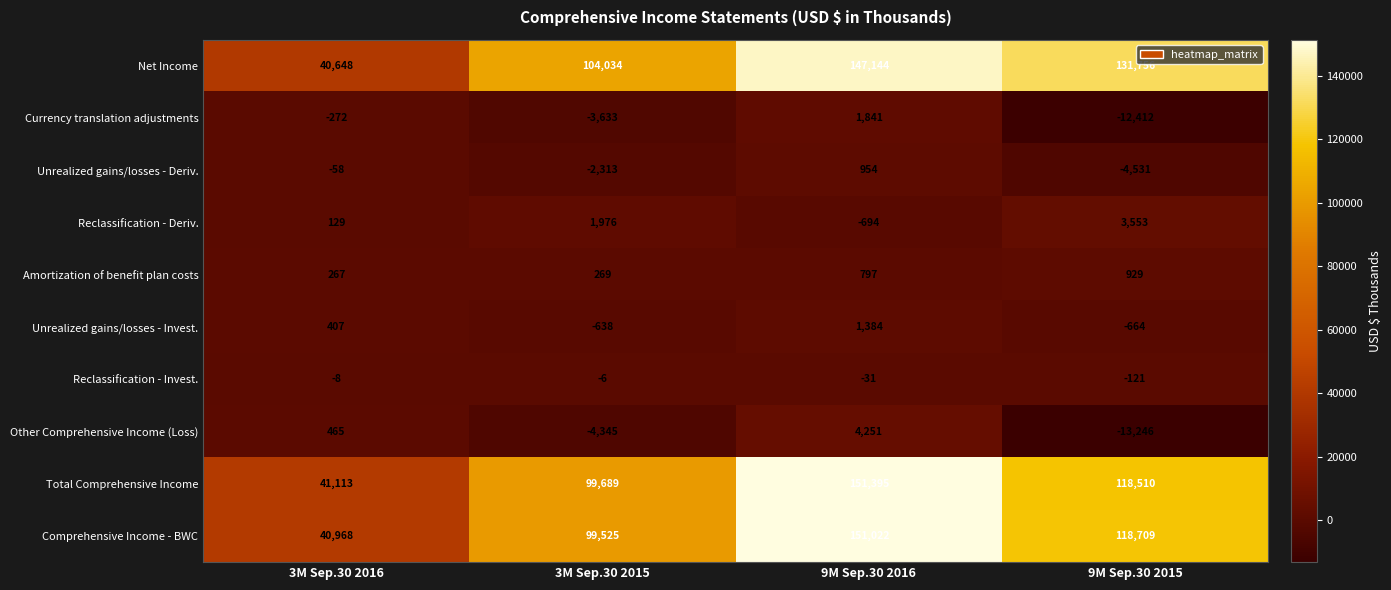

What is the difference between the highest and lowest values at 3M Sep.30 2015?

108379